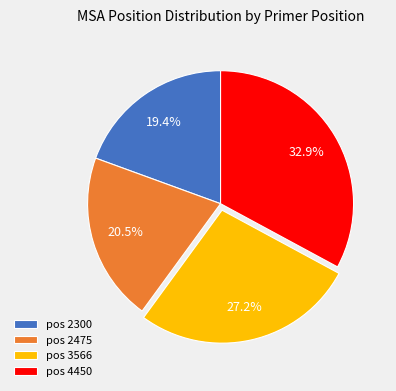

How many slices are in this pie chart?

4